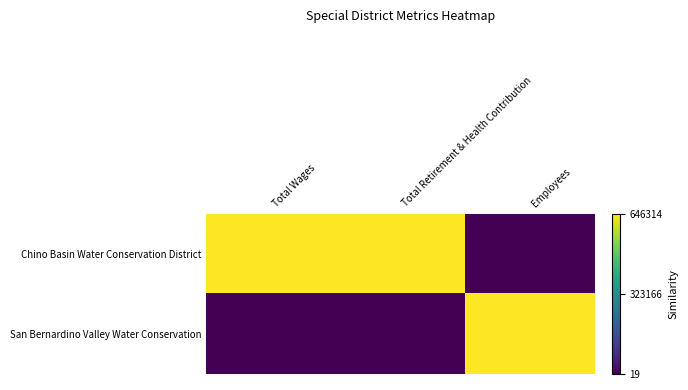

At how many categories does at least one series exceed 0?

3